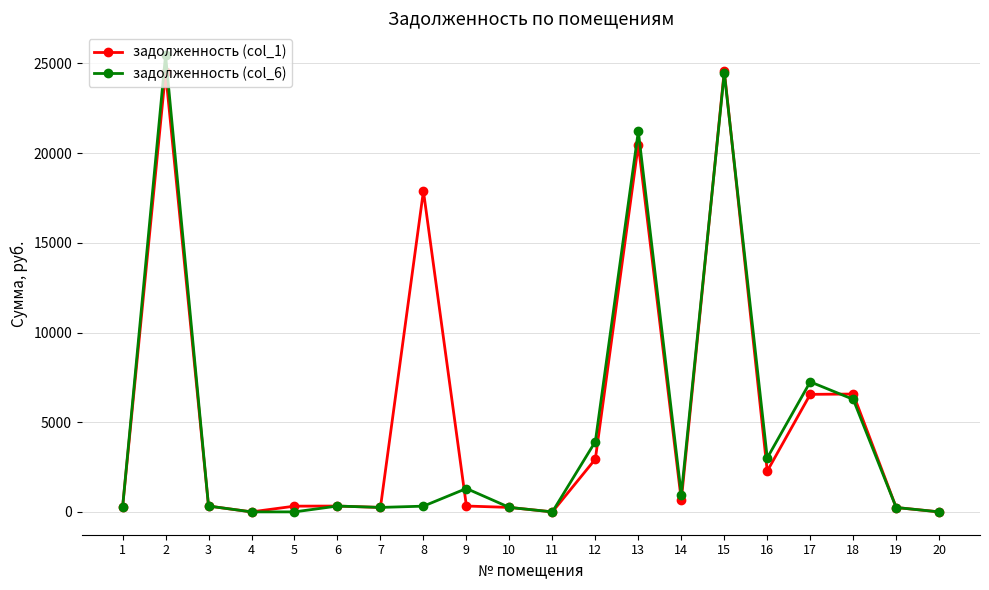

What is the average value of the задолженность (col_1) series?

5436.8